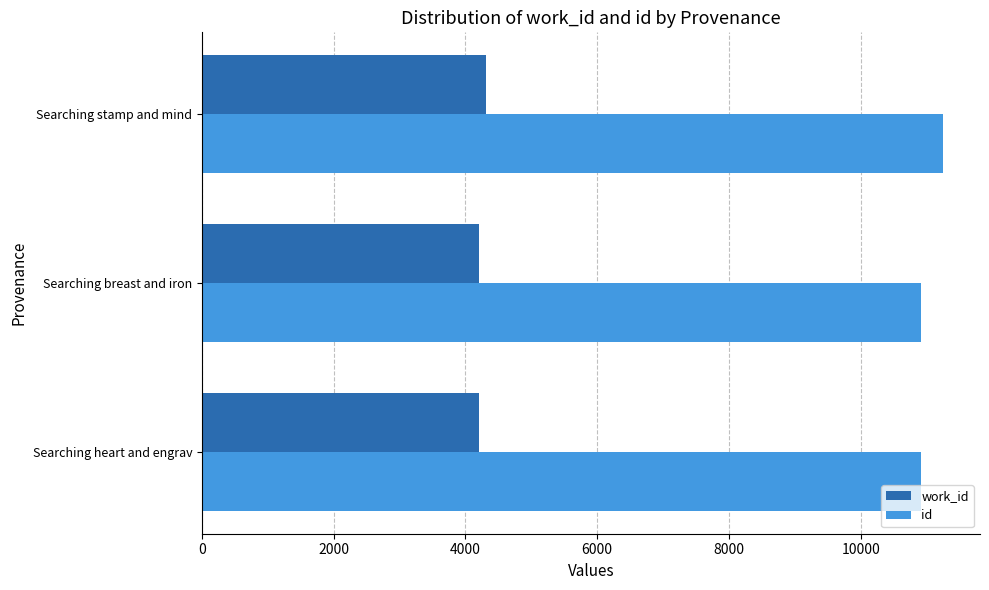

What is the difference between the highest and lowest values at Searching stamp and mind?

6935